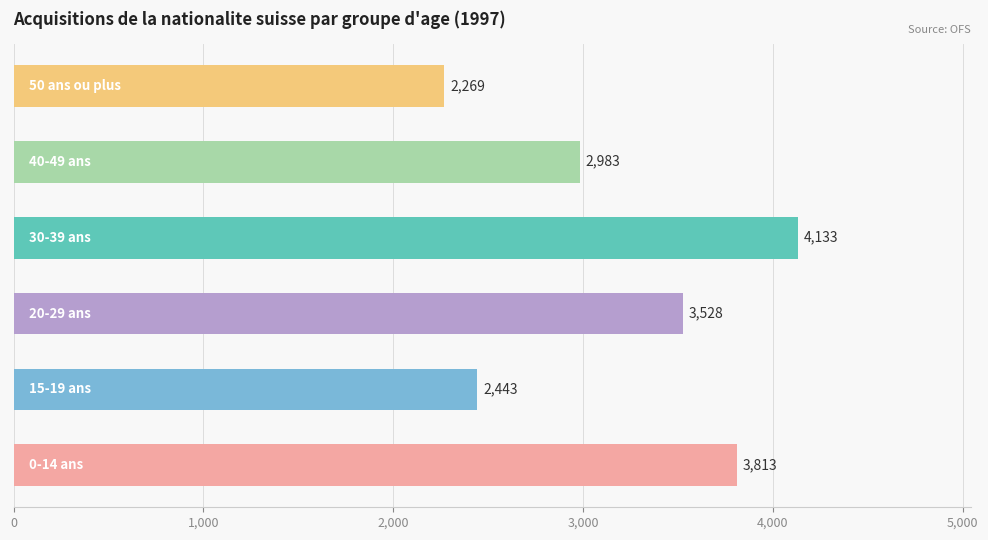

What is the maximum value shown in the chart?

4133